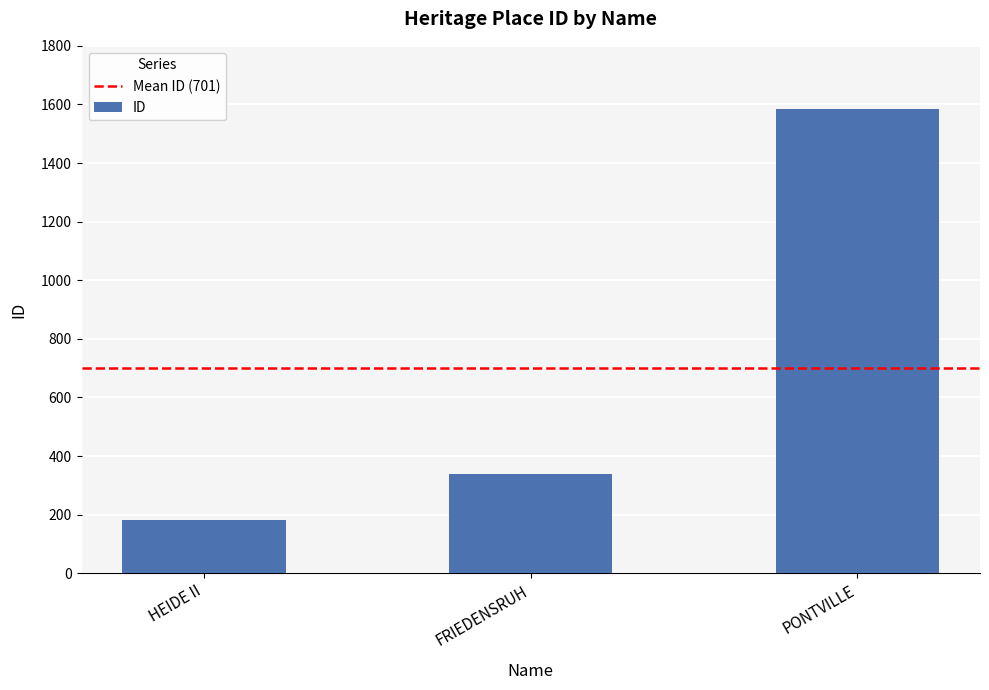

Reading left to right, transcribe all the data shown in this chart.

180	338	1586